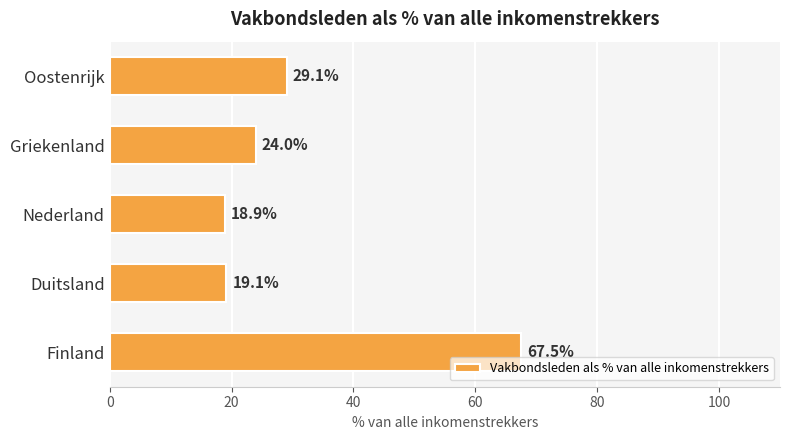

Reading bottom to top, list all the values displayed in this chart.

Finland=67.5	Duitsland=19.1	Nederland=18.9	Griekenland=24.0	Oostenrijk=29.1